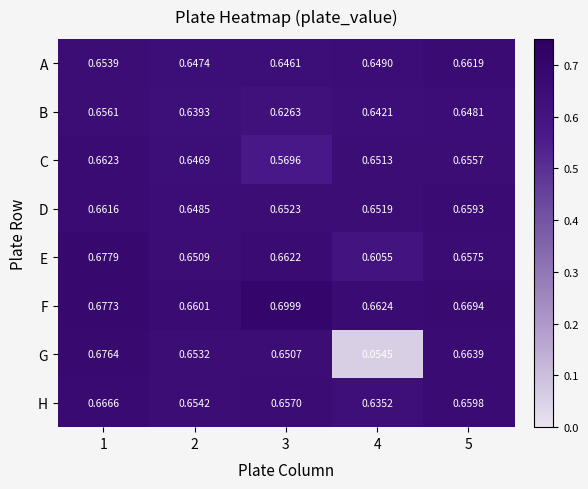

Which series has the largest total across all categories?

F